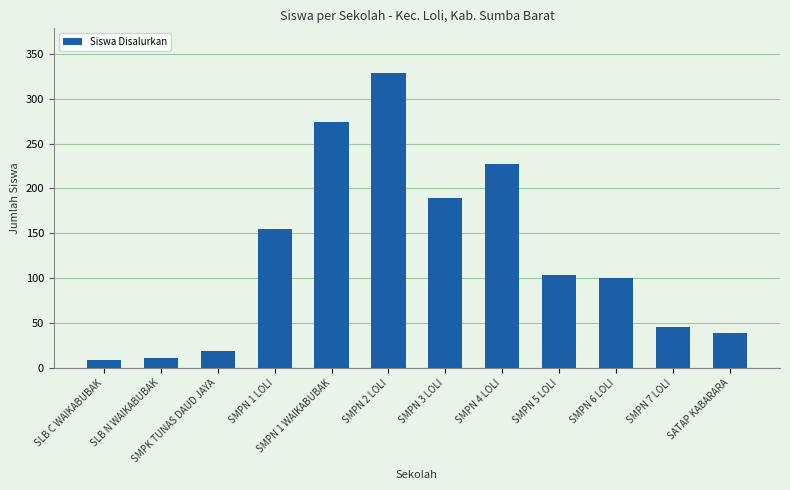

What is the change in value from SLB C WAIKABUBAK to SMPN 1 LOLI?

+146